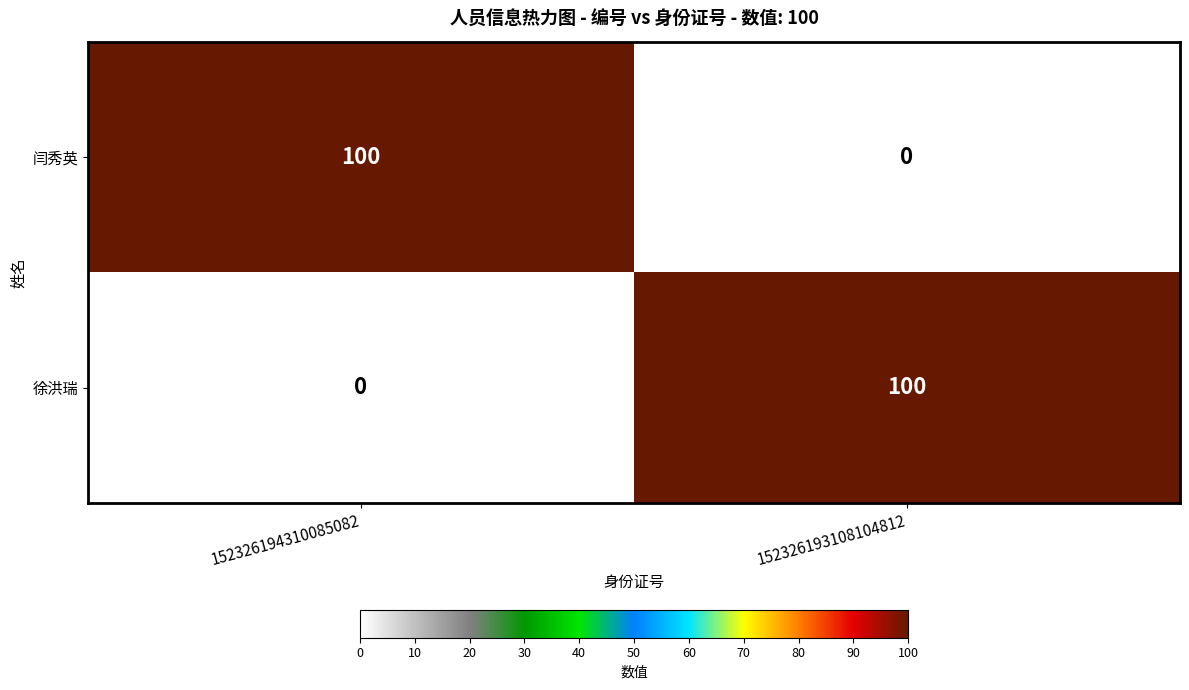

Rank the series at 152326194310085082 from lowest to highest value.

徐洪瑞, 闫秀英